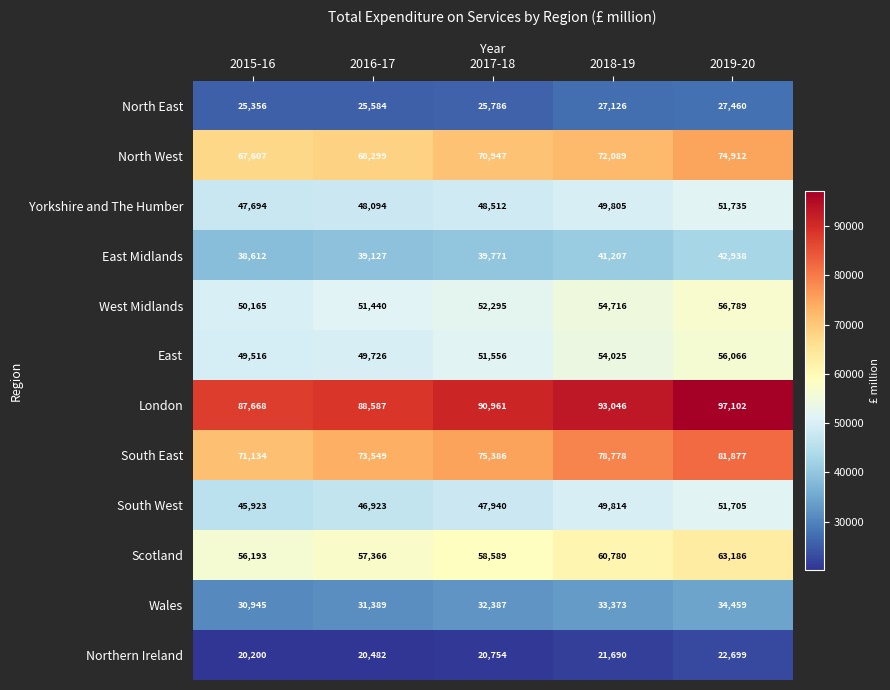

What is the sum of the Yorkshire and The Humber values at 2019-20 and 2015-16?

99429